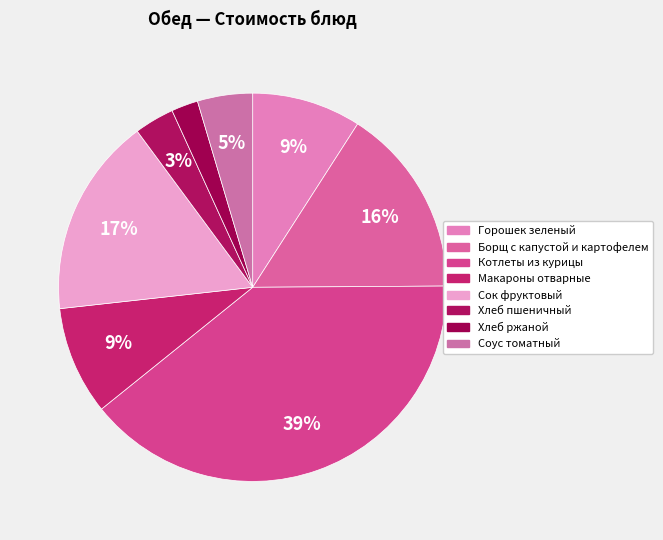

True or false: Котлеты из курицы accounts for 45% of the total.

False